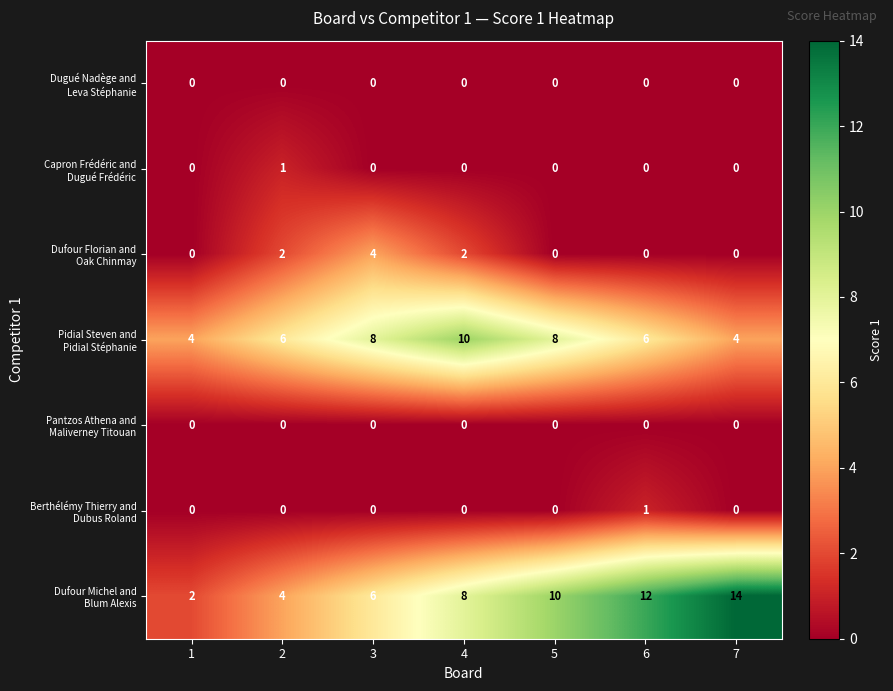

What is the difference between the highest and lowest values at 2?

6